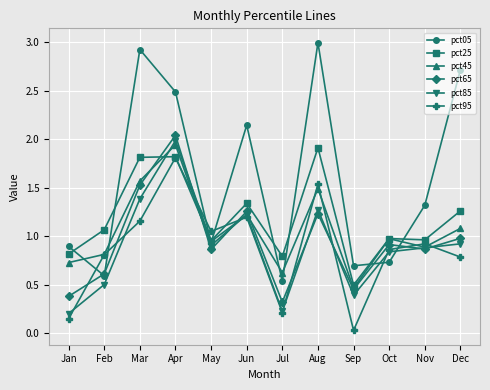

How many interior local valleys does the pct45 series have?

4